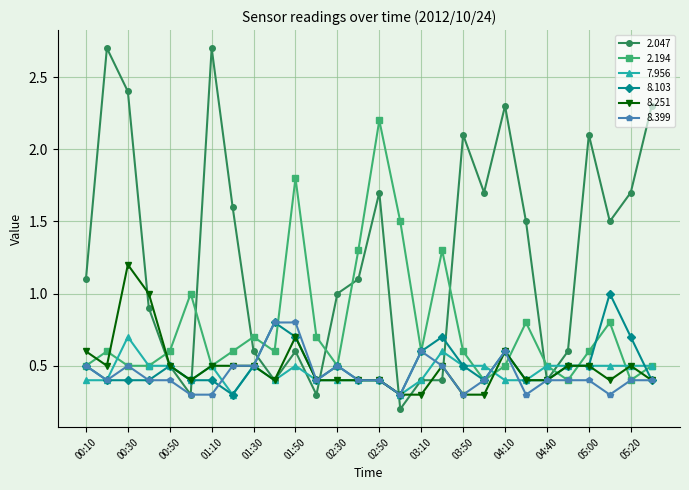

What is the maximum value for 7.956?

0.7